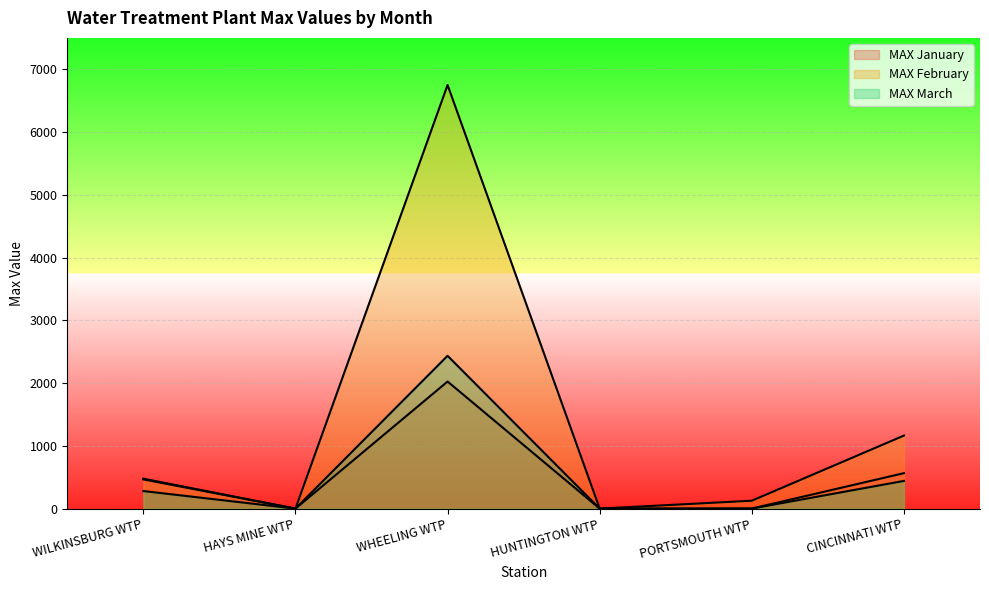

Which series has the largest range (max minus min)?

MAX February